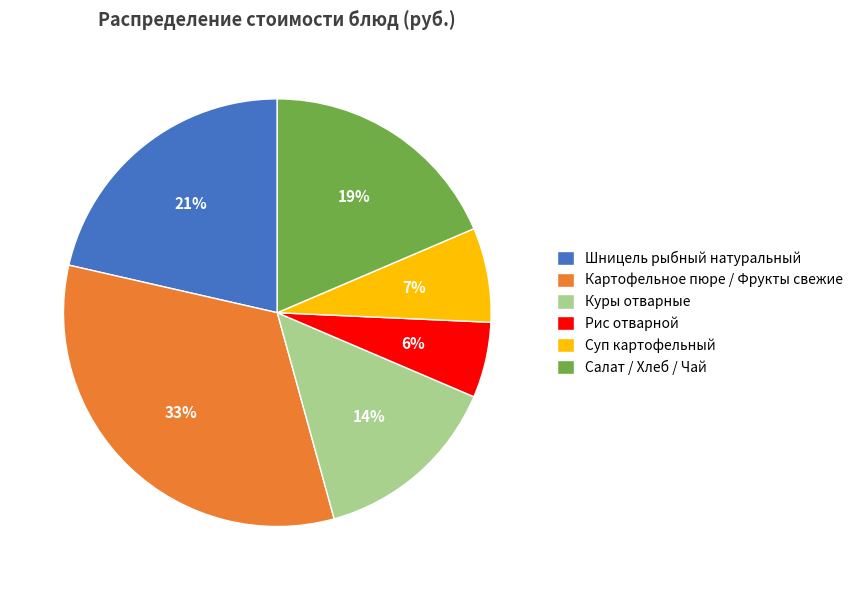

Which slice is the smallest?

Рис отварной